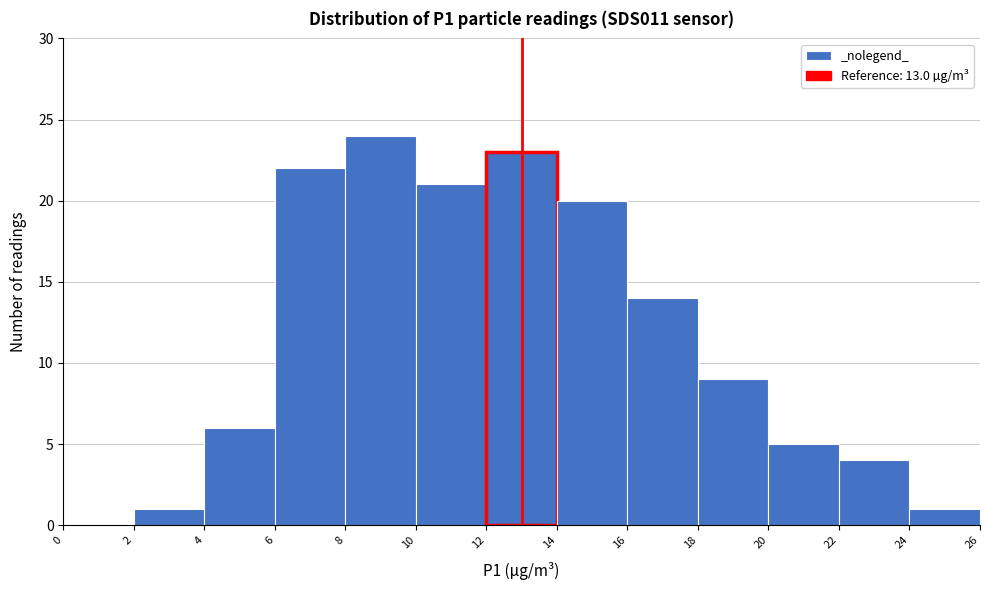

Reading left to right, transcribe this chart: for each bar, give the range it covers on the x-axis and its height. The values are not printed on the chart, so give them approximately, as read against the axis.

0 to 2: 0
2 to 4: 1
4 to 6: 6
6 to 8: 22
8 to 10: 24
10 to 12: 21
12 to 14: 23
14 to 16: 20
16 to 18: 14
18 to 20: 9
20 to 22: 5
22 to 24: 4
24 to 26: 1